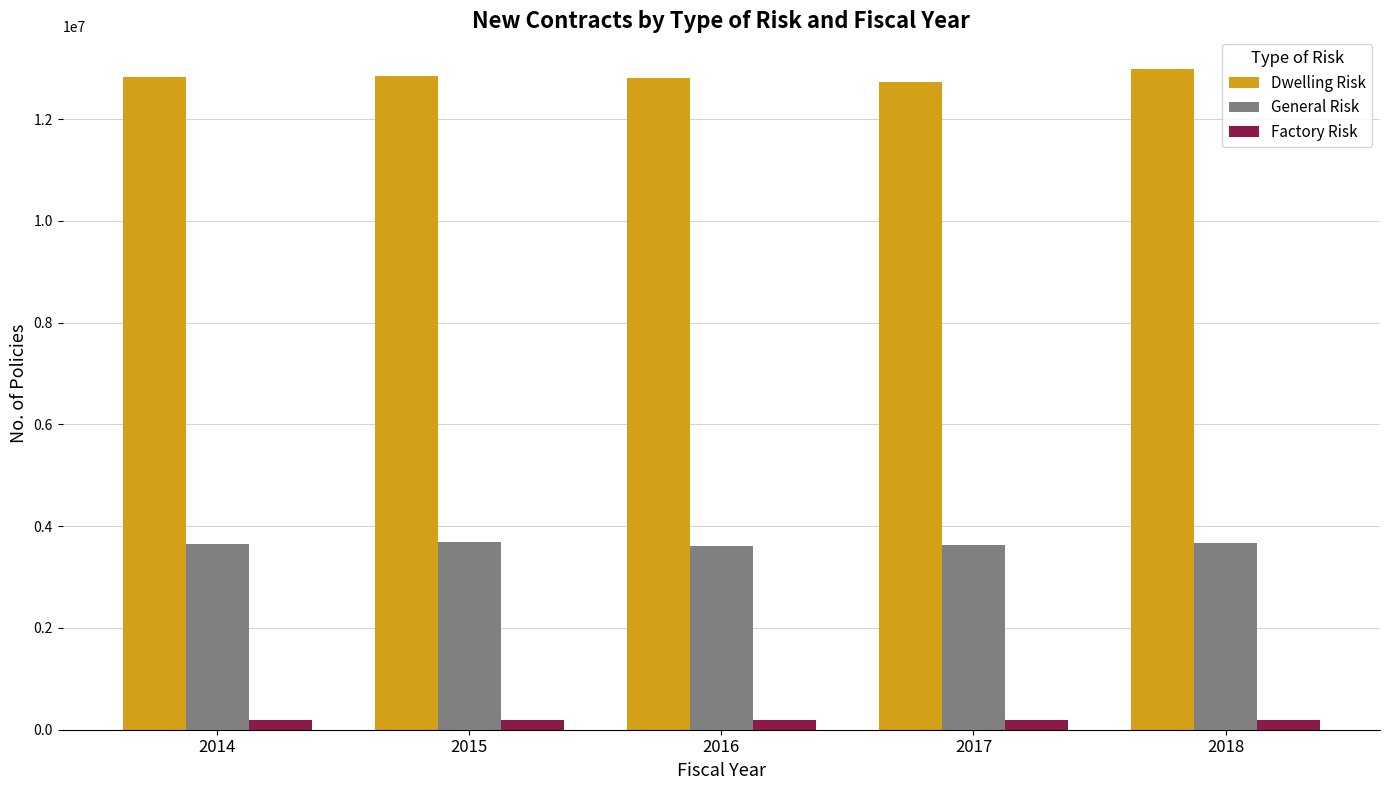

Are the bars horizontal?

No